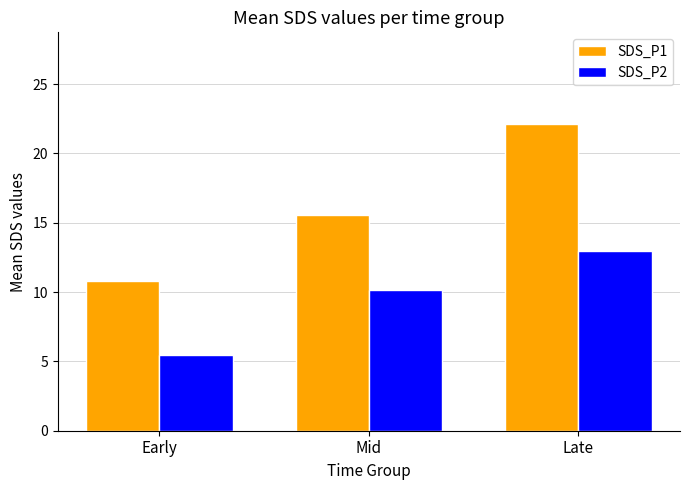

The SDS_P1 series shows 10.8 at Mid. True or false?

False